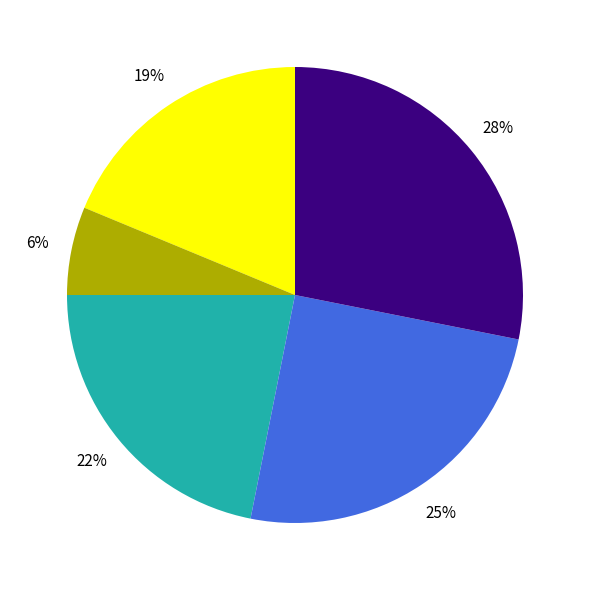

To the nearest percent, what is the difference between the largest and smallest slice percentages?

22%